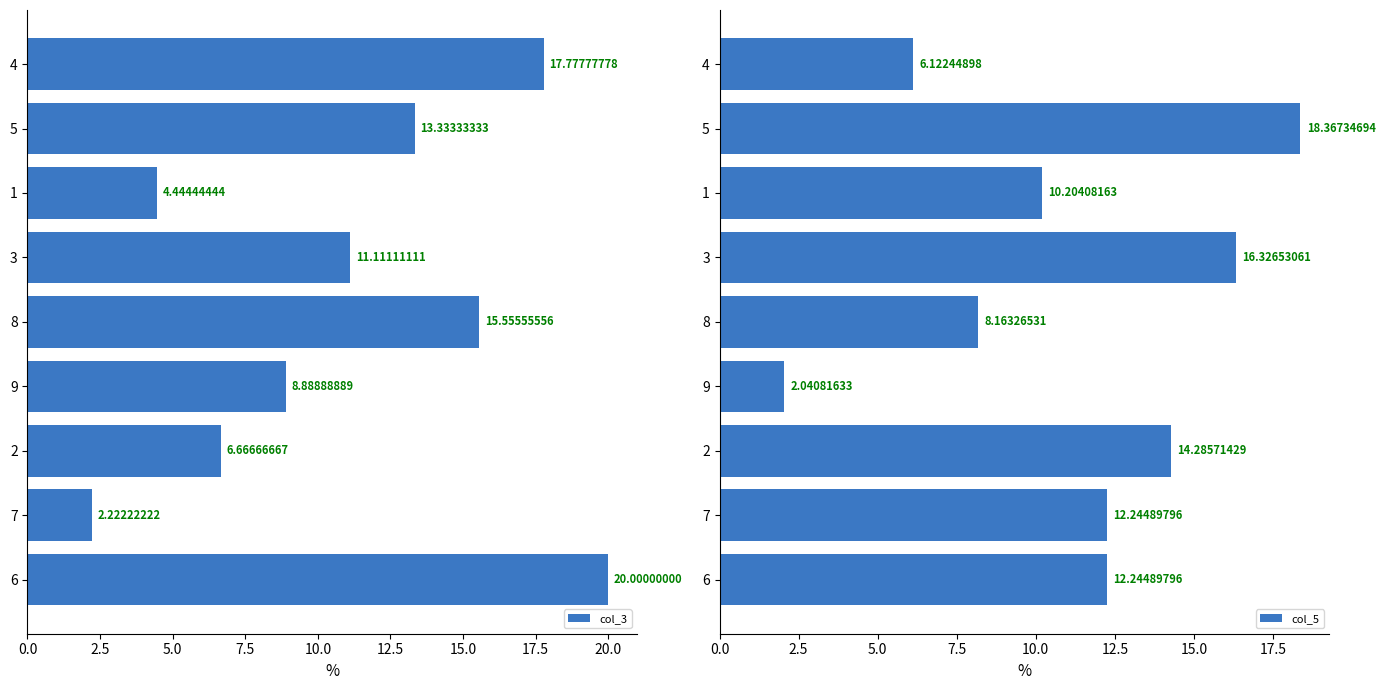

What is the lowest value of the col_5 series?

2.0